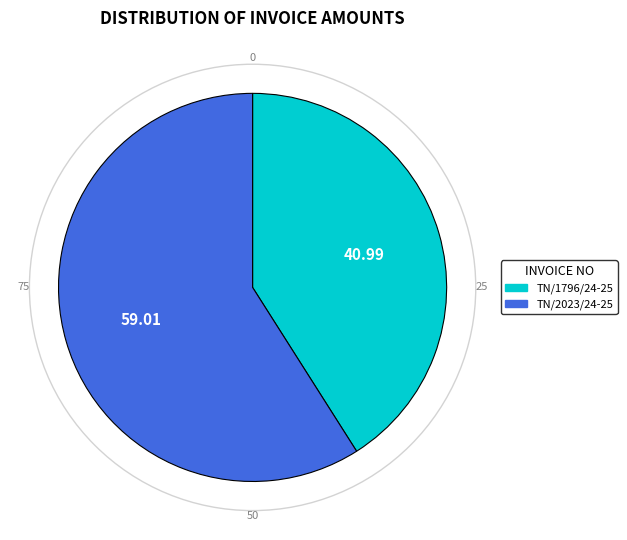

Combined, do TN/2023/24-25 and TN/1796/24-25 account for over 50%?

Yes